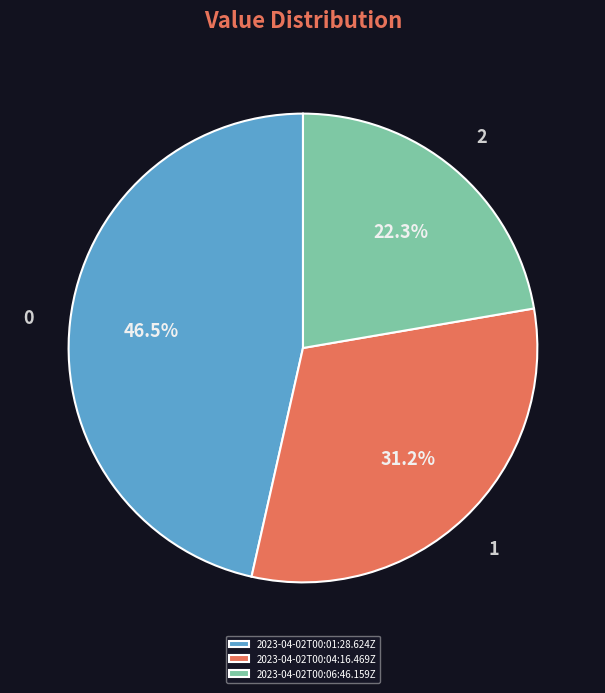

Which category has the smallest portion of the pie?

2023-04-02T00:06:46.159Z